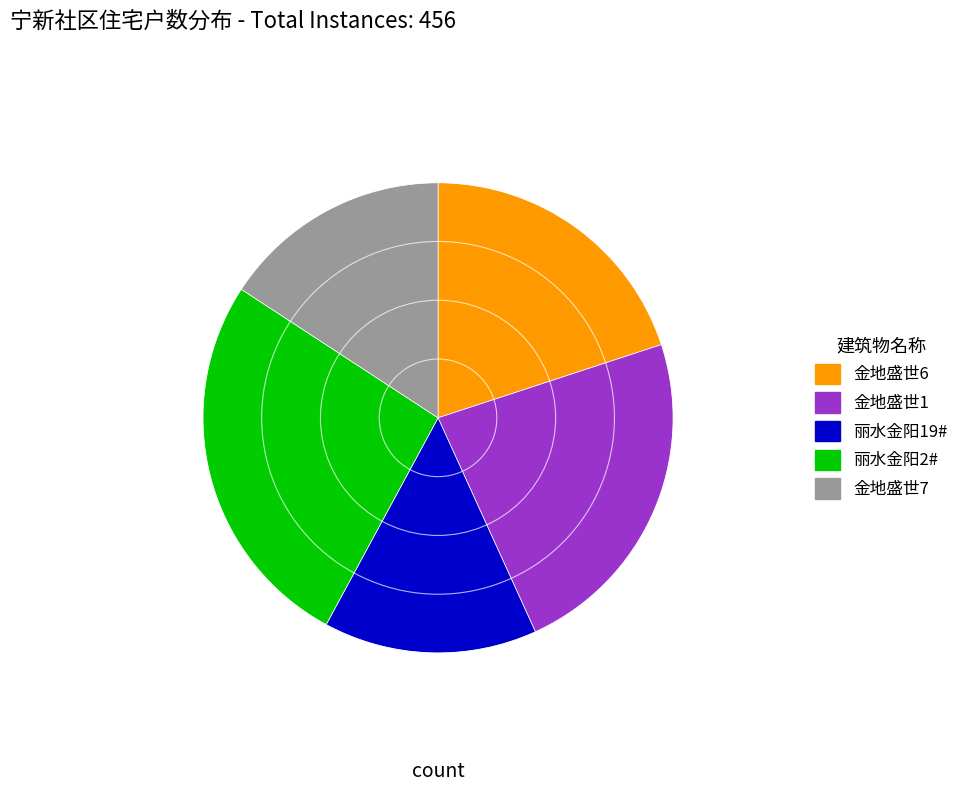

Rank the categories by value from lowest to highest.

丽水金阳19#, 金地盛世7, 金地盛世6, 金地盛世1, 丽水金阳2#